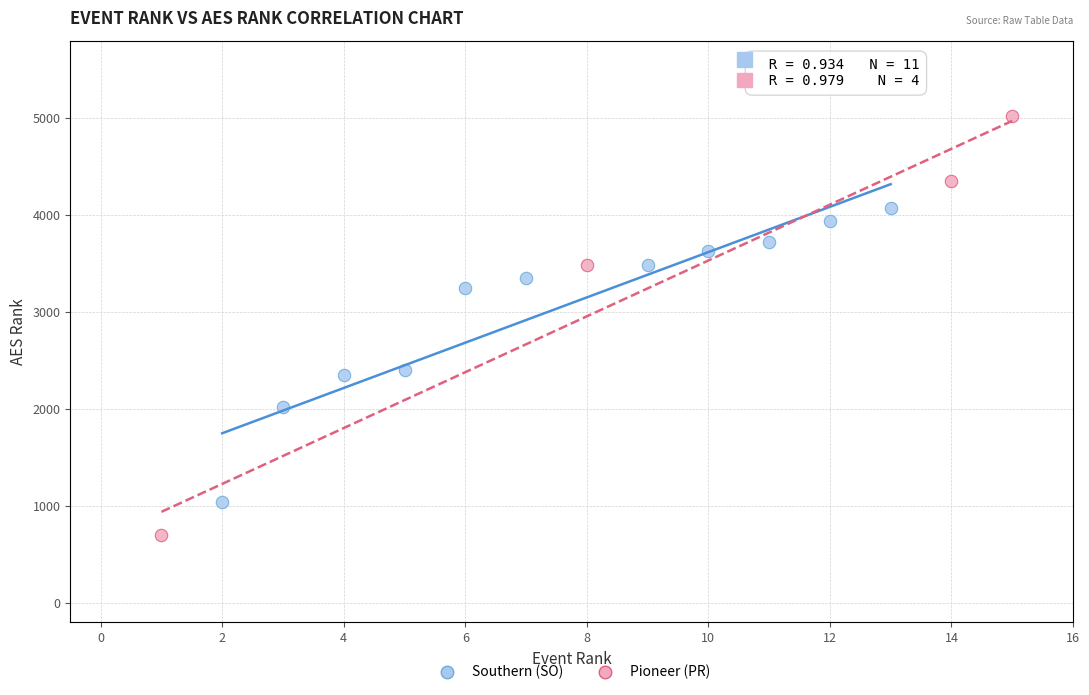

Which series contains the lowest Y value?

Pioneer (PR)